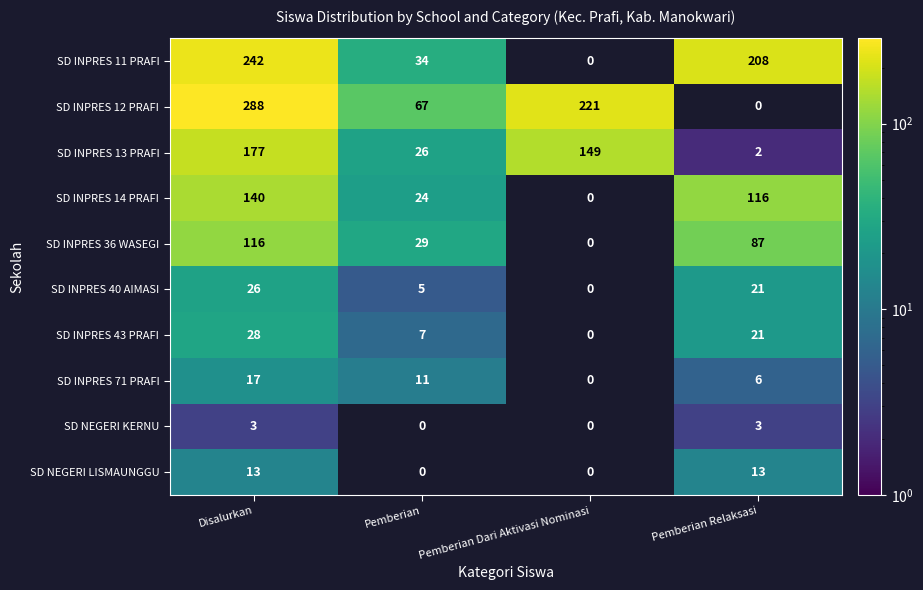

Rank the categories by SD INPRES 13 PRAFI value from highest to lowest.

Disalurkan, Pemberian Dari Aktivasi Nominasi, Pemberian, Pemberian Relaksasi